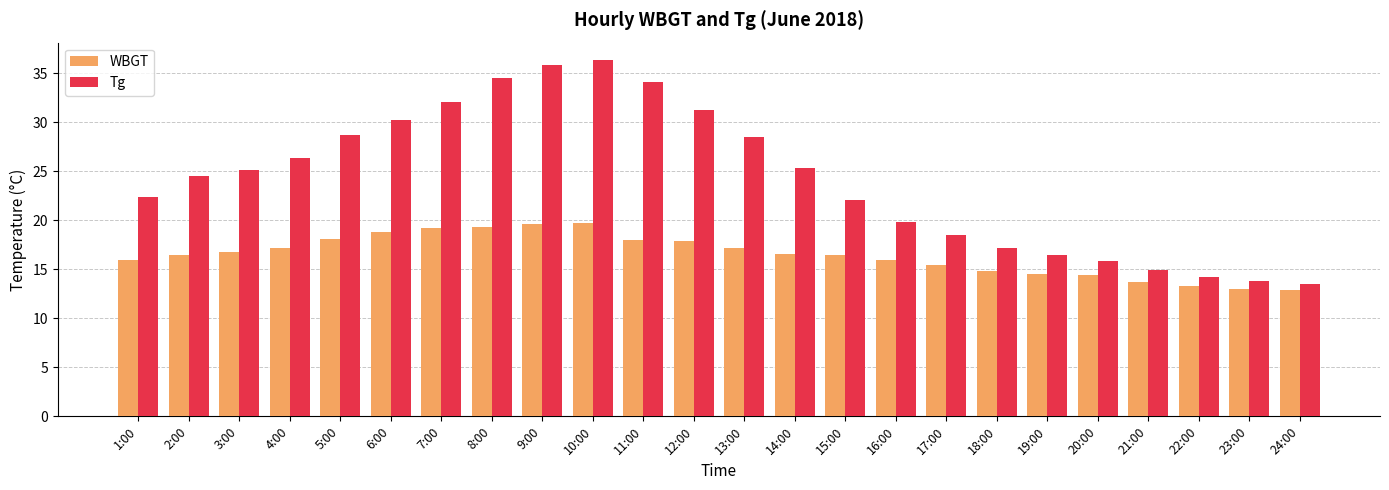

What is the highest value of the WBGT series?

19.7